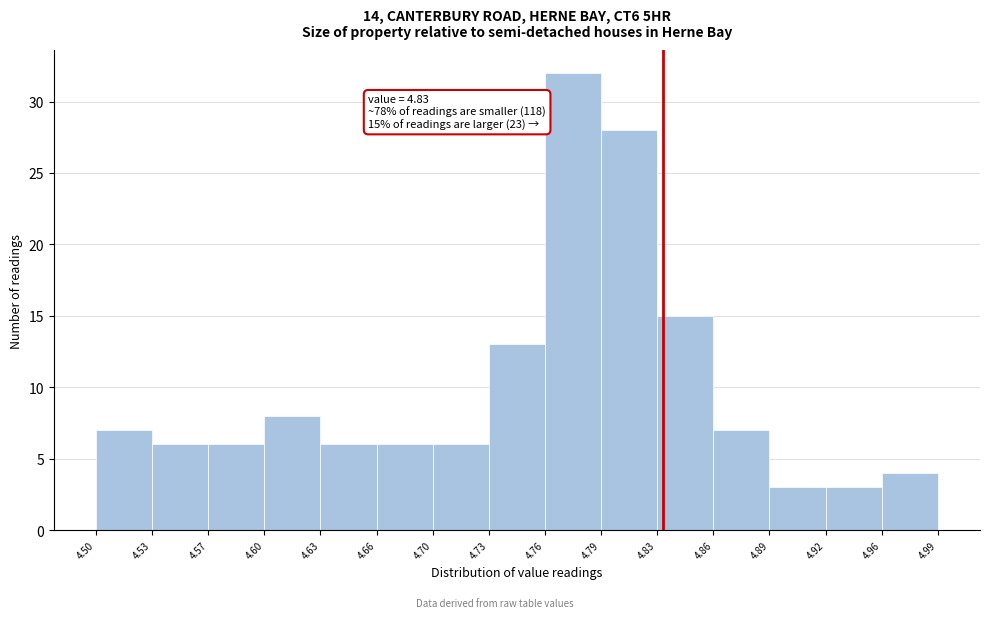

Which range on the x-axis has the tallest bar?

4.76 to 4.79